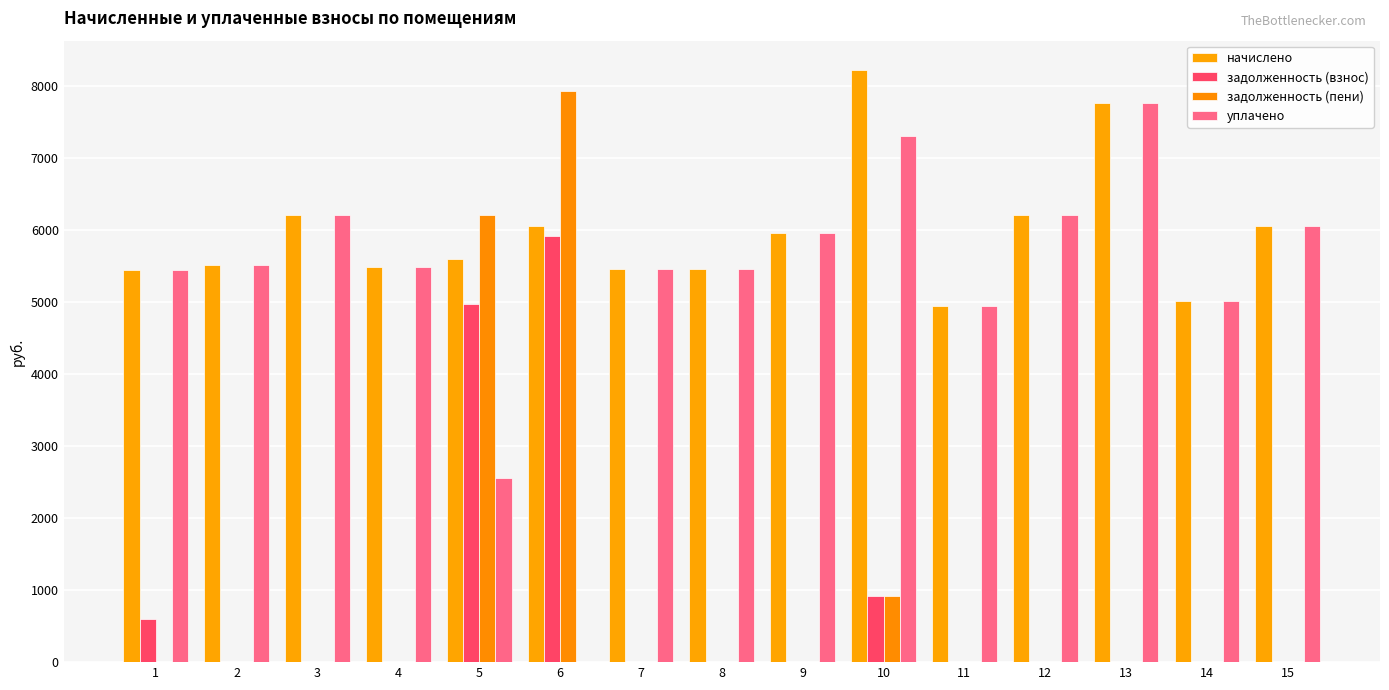

The value of уплачено at 14 is 2171.5. True or false?

False